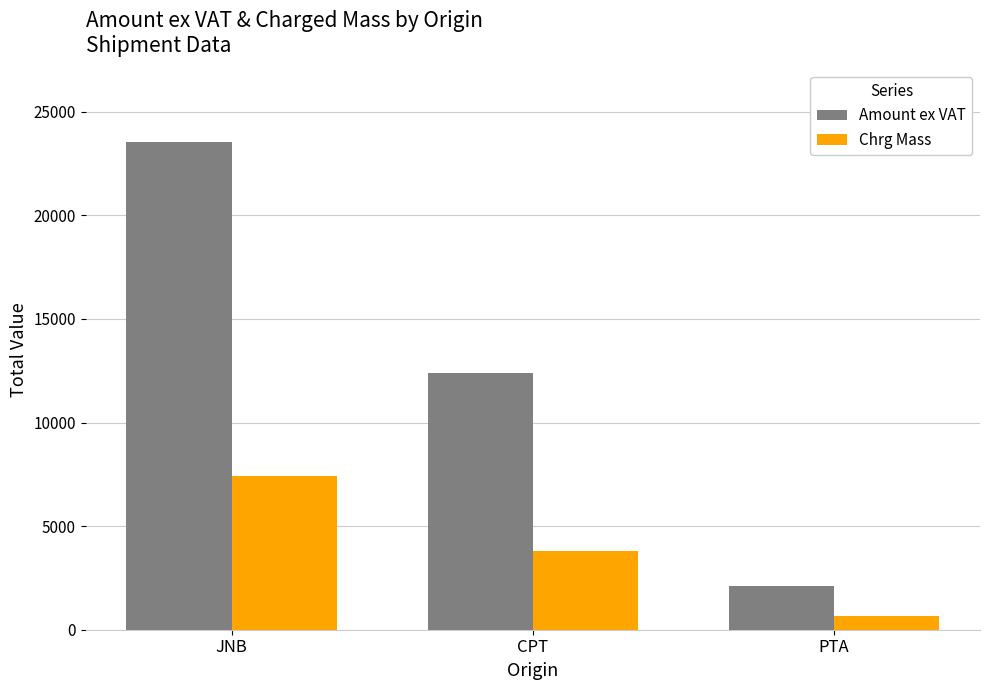

How many groups of bars are there?

3